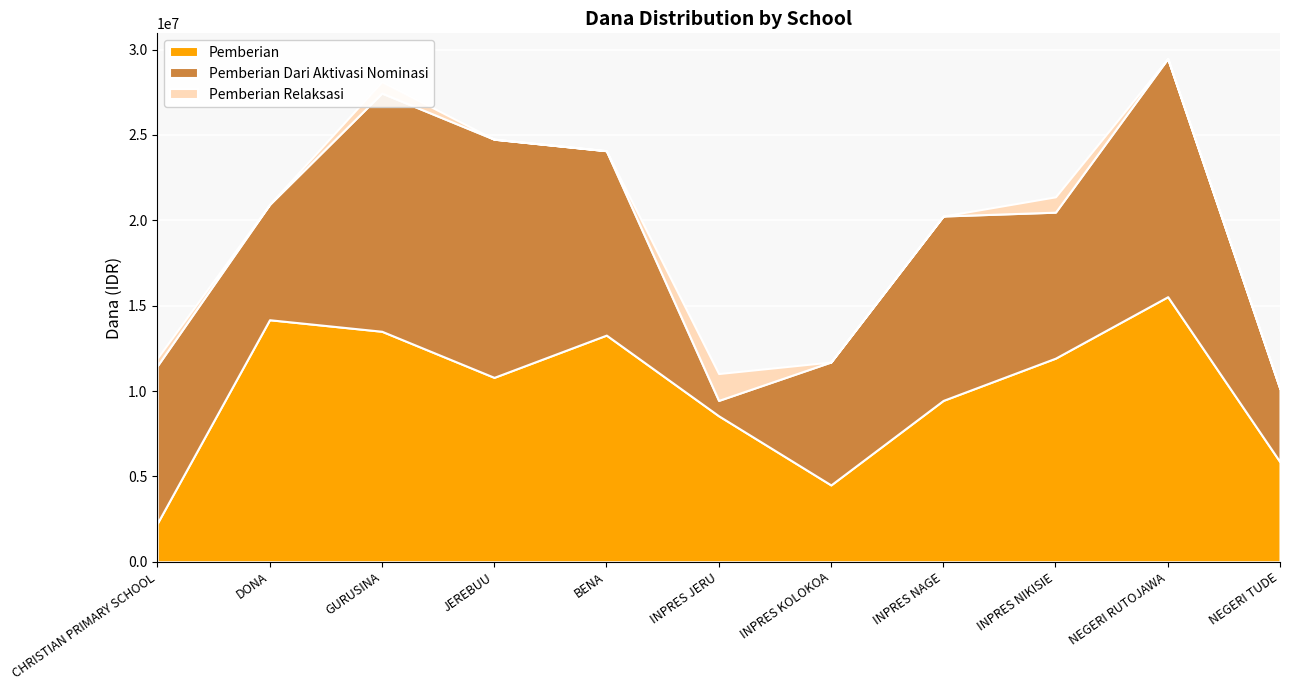

What is the difference between the maximum and minimum values in the Pemberian series?

13275000